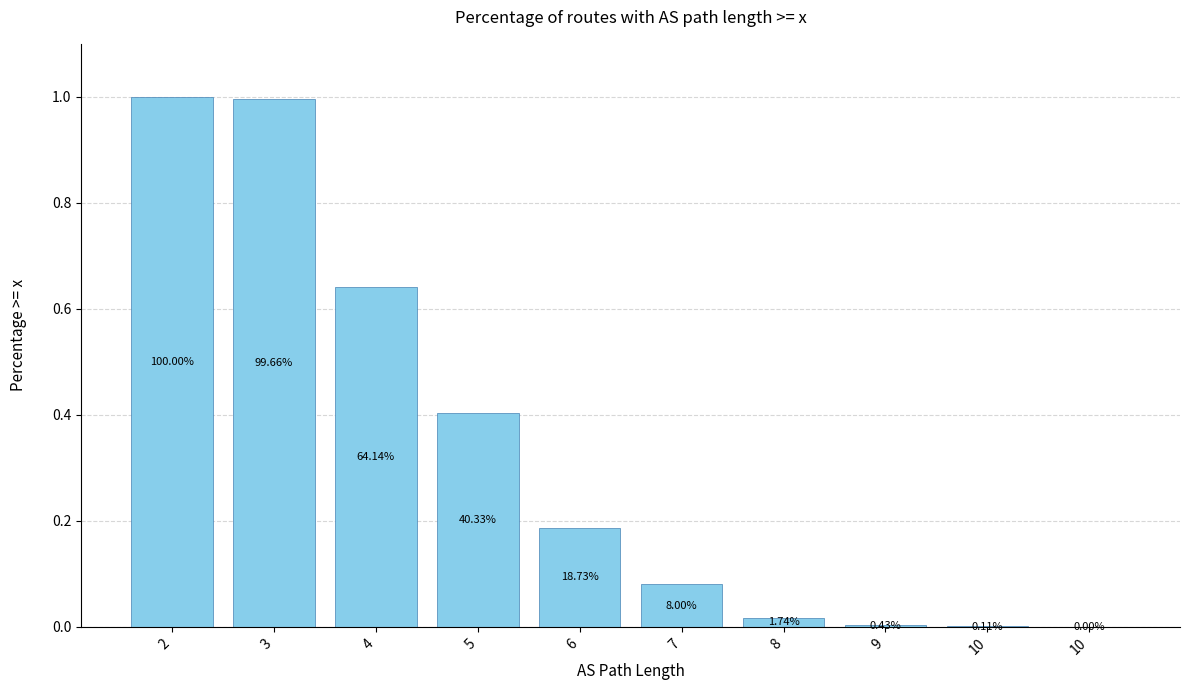

Where is the data nearest to the value 0?

10